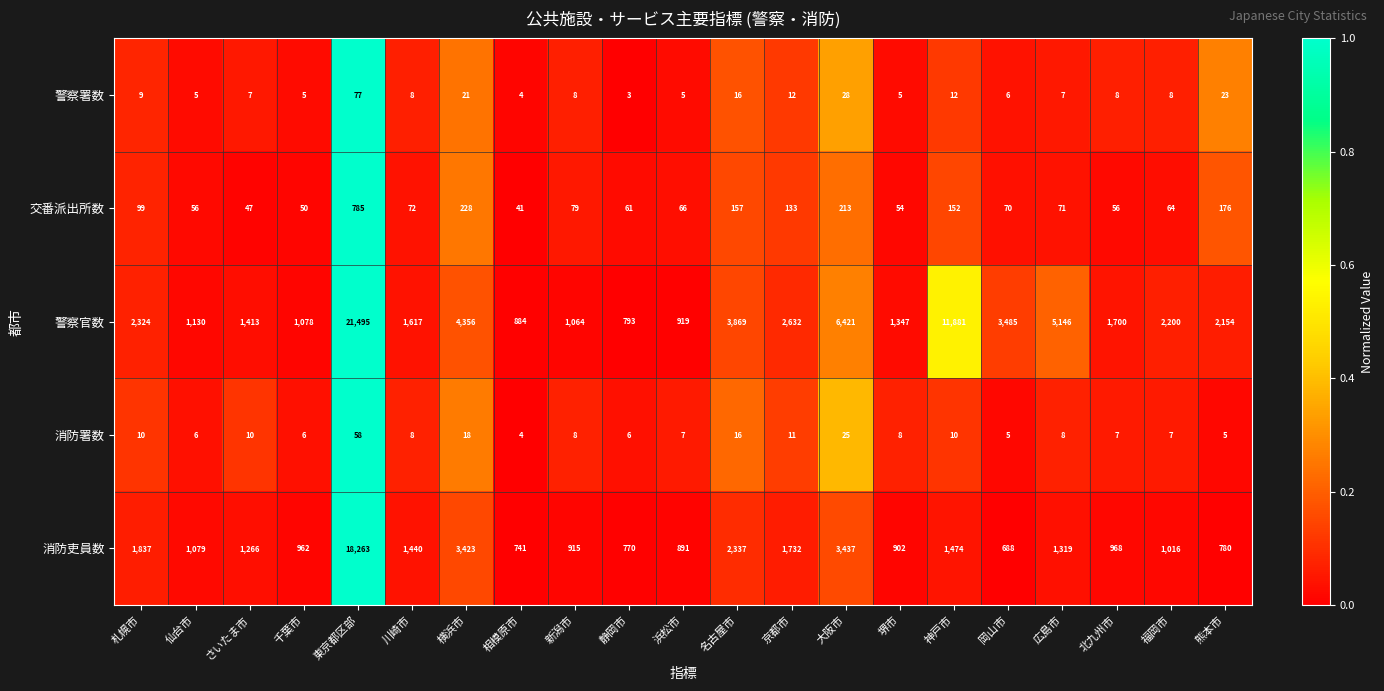

The 消防吏員数 series shows 947 at 川崎市. True or false?

False